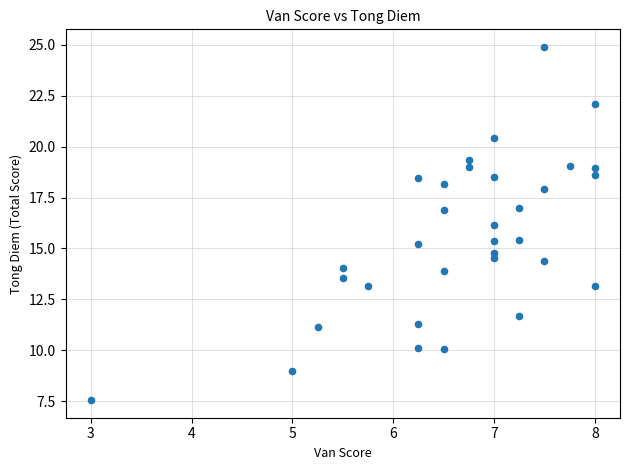

What is the range of X values (max minus min)?

5.0